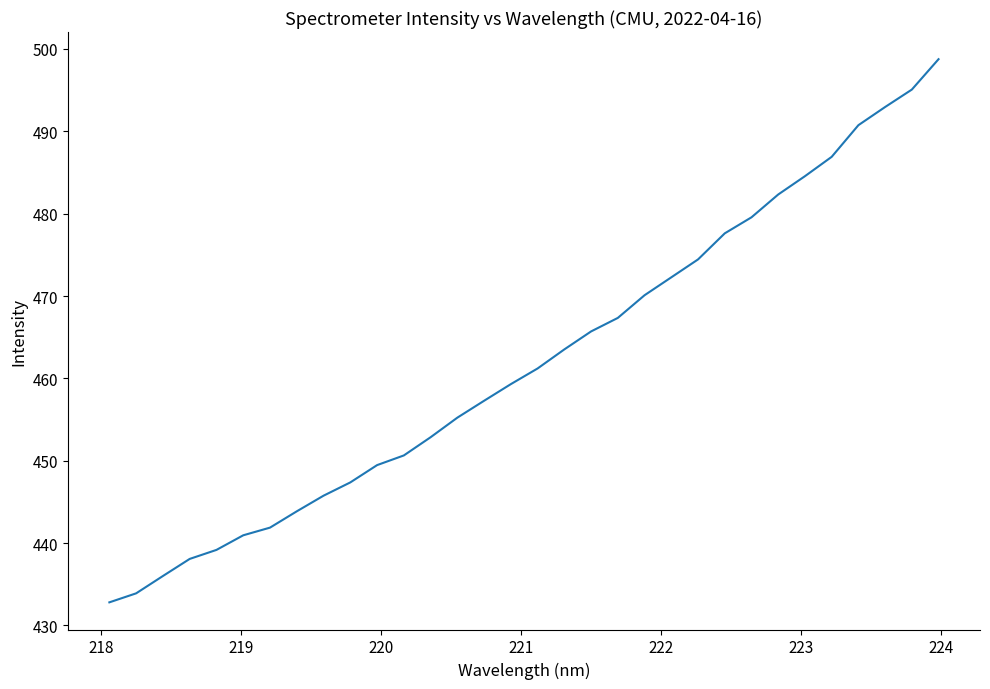

What is the smallest value displayed?

432.8